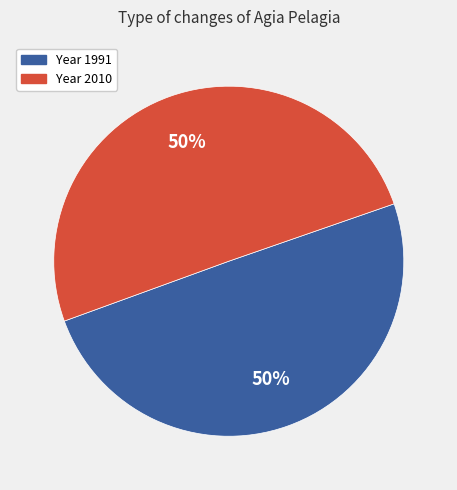

How many segments does this pie chart have?

2